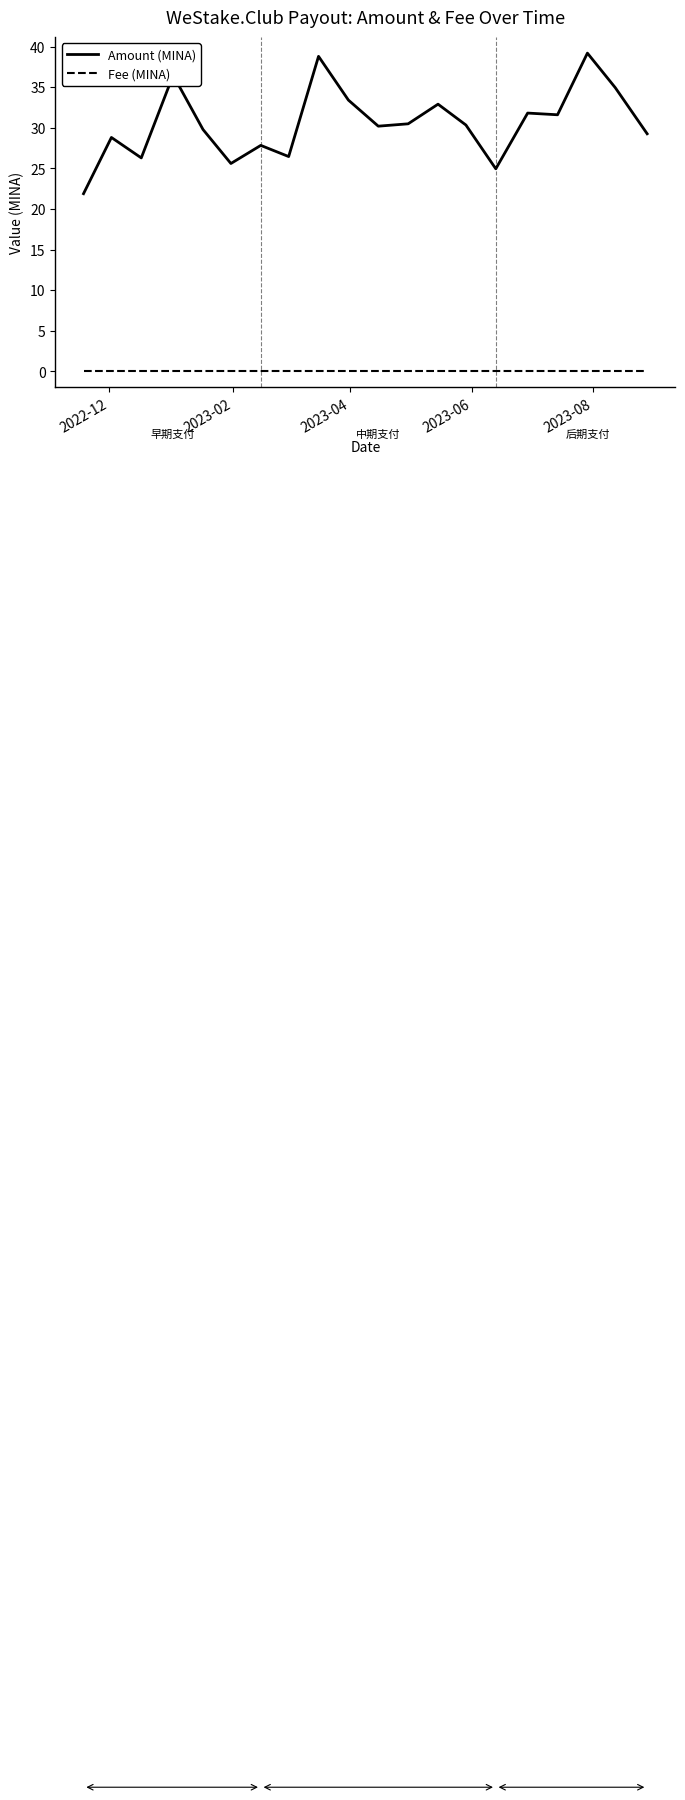

What is the highest value of the Amount (MINA) series?

39.2